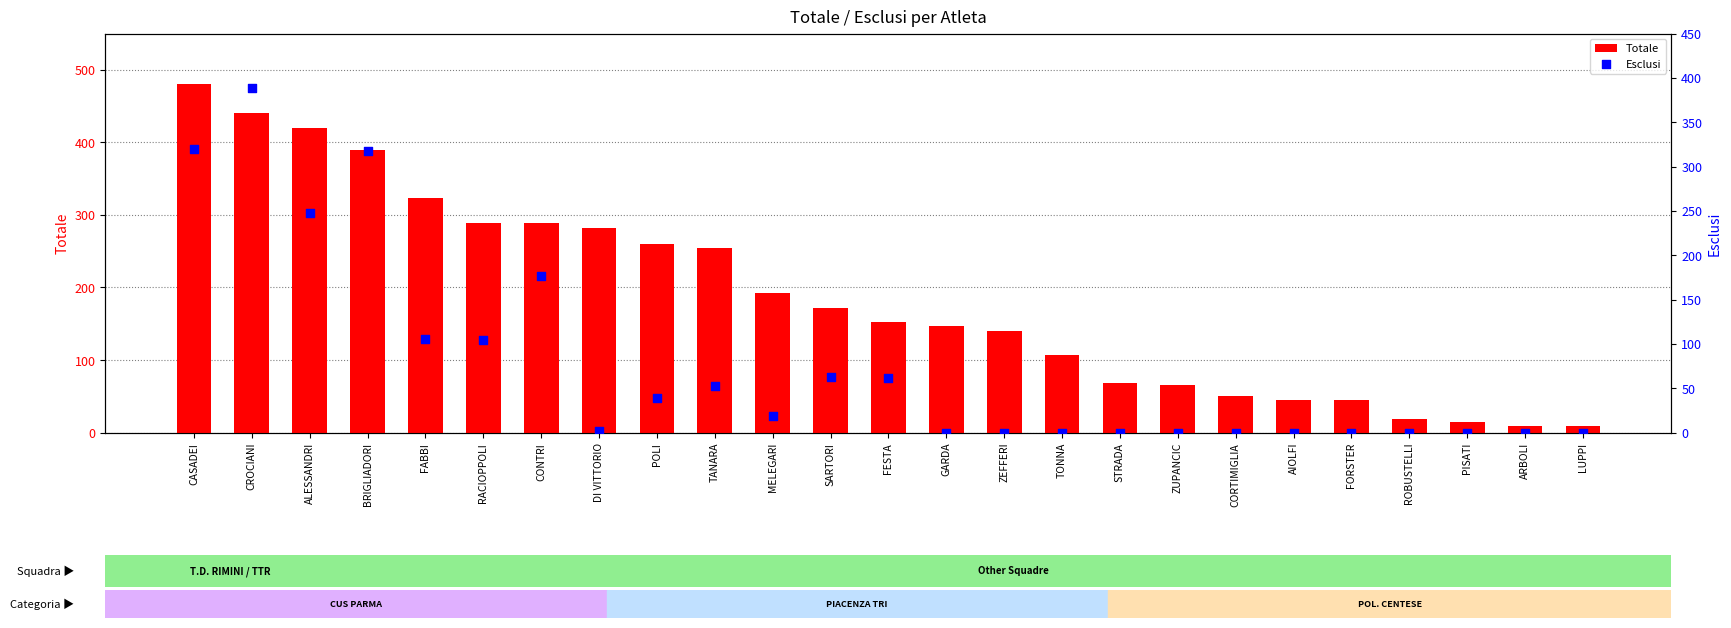

At which category is the sum across all series the highest?

CROCIANI